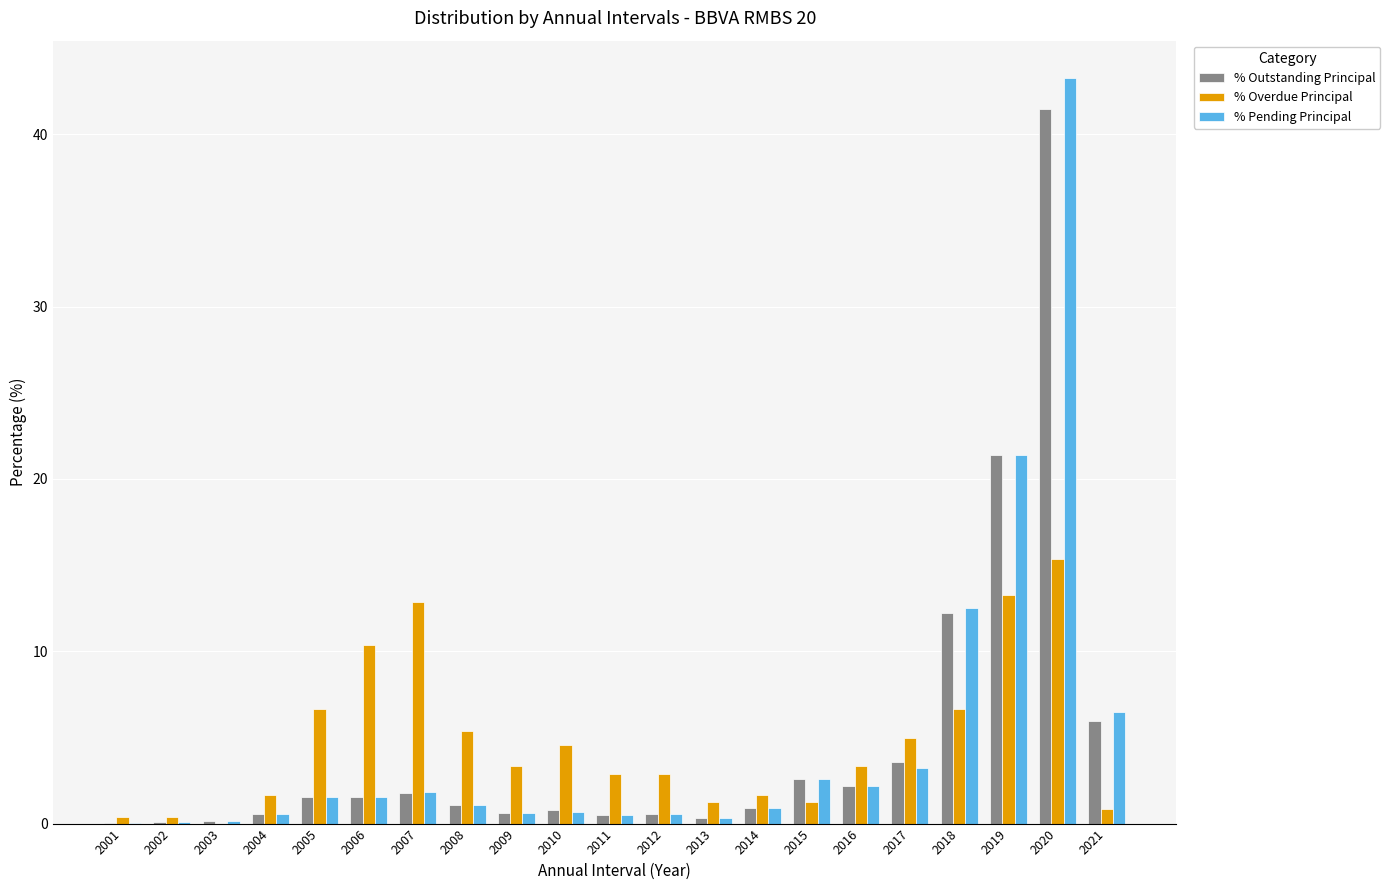

At which category is the sum across all series the highest?

2020